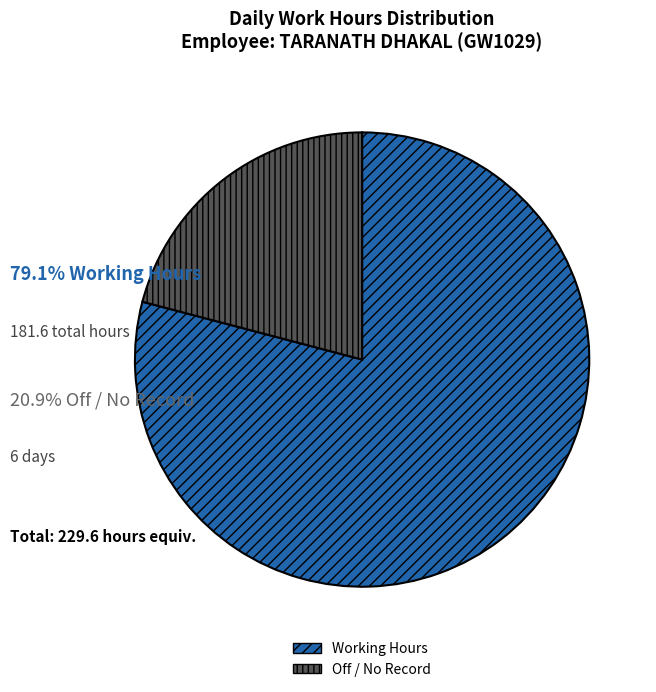

Is there a majority slice in this chart?

Yes